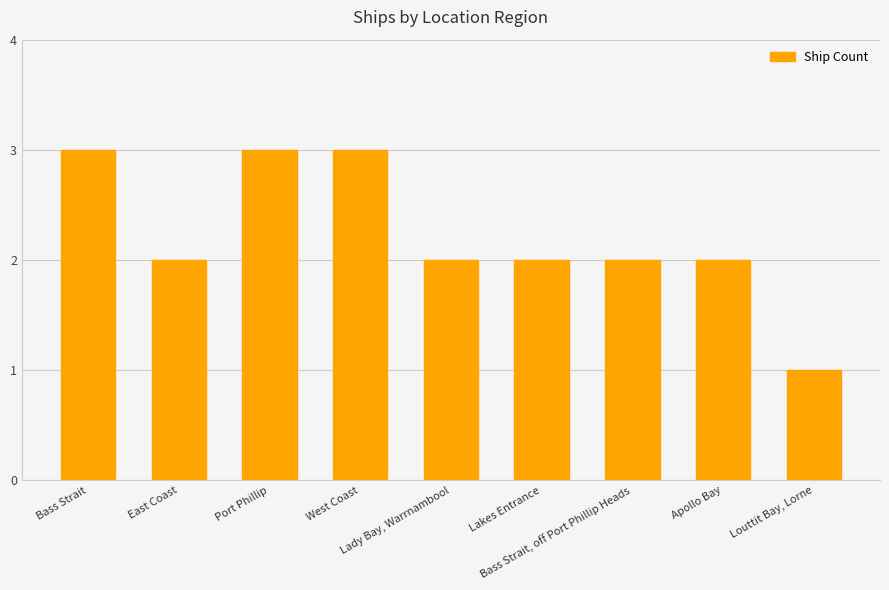

Reading left to right, extract all data points from this chart.

3	2	3	3	2	2	2	2	1